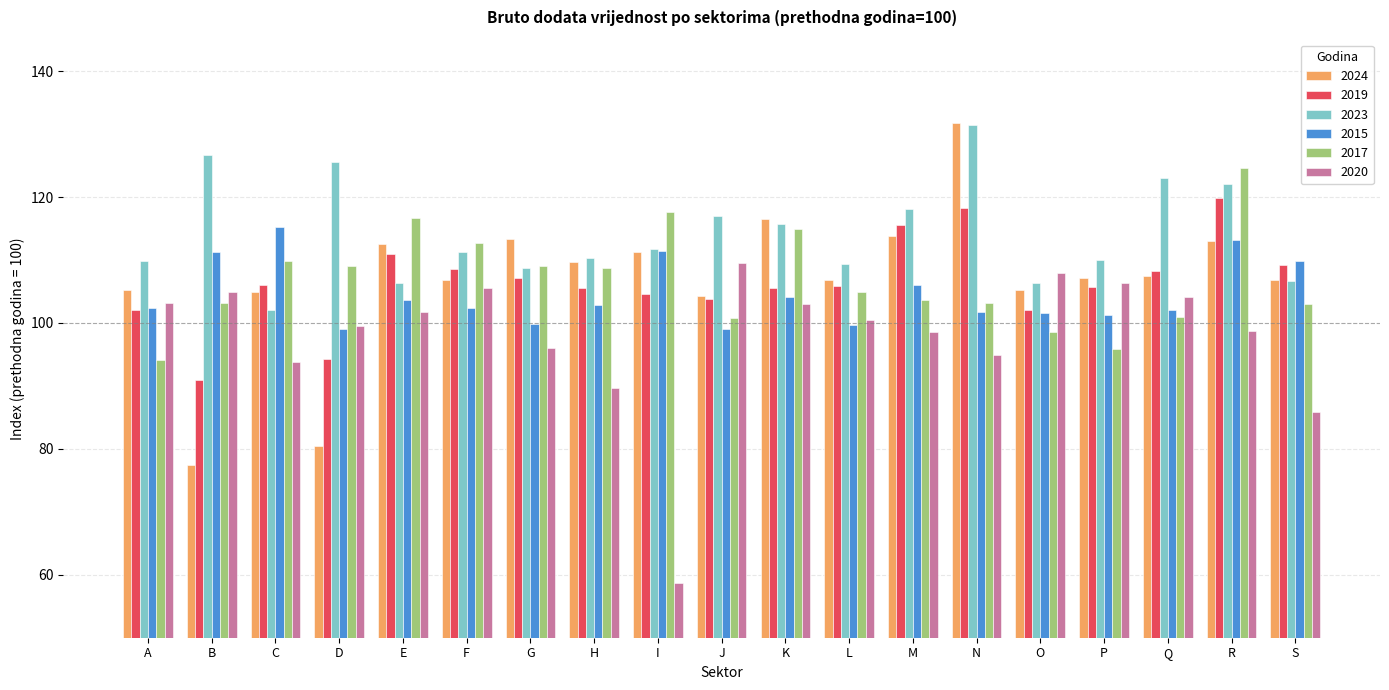

What is the minimum value shown in the chart?

58.7